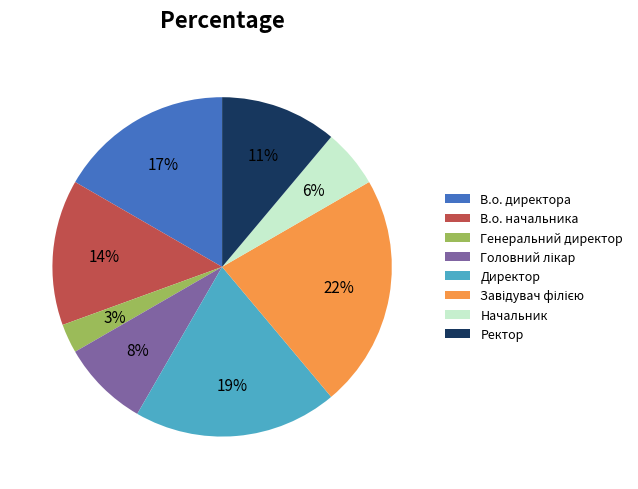

Which slice is the smallest?

Генеральний директор